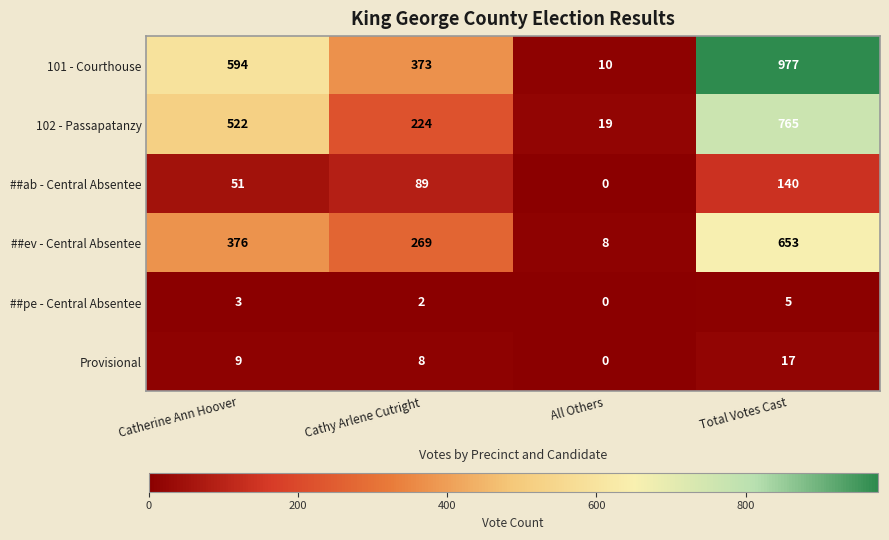

The value of ##ev - Central Absentee at Catherine Ann Hoover is 376. True or false?

True